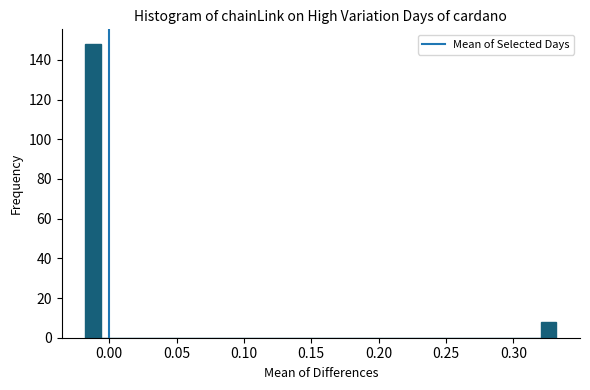

Read against the x-axis, roughly where is the centre of the tallest bar?

-0.010